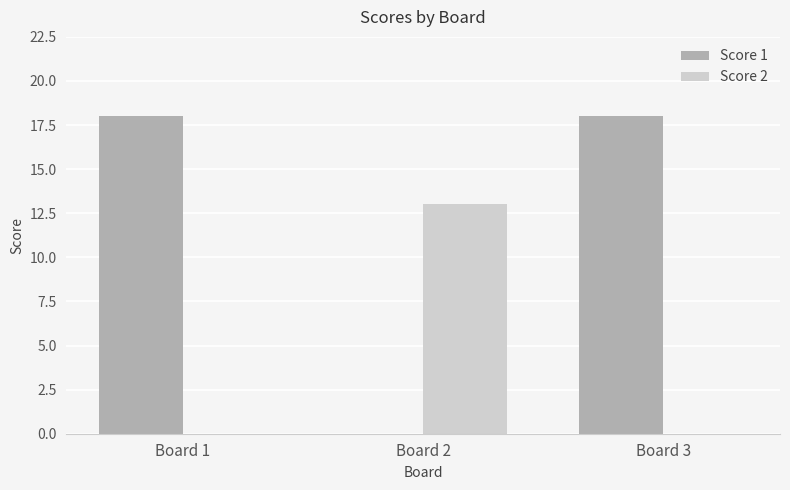

How many distinct data groups are displayed?

2